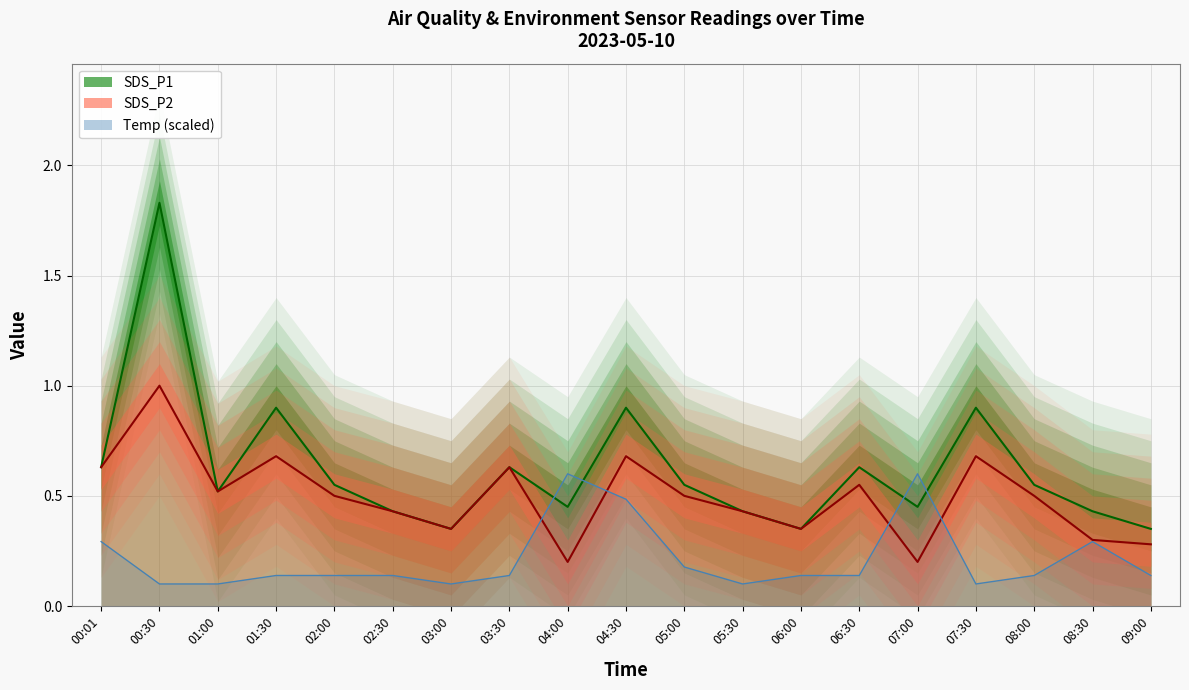

Which has a higher value, 01:30 or 06:00?

01:30